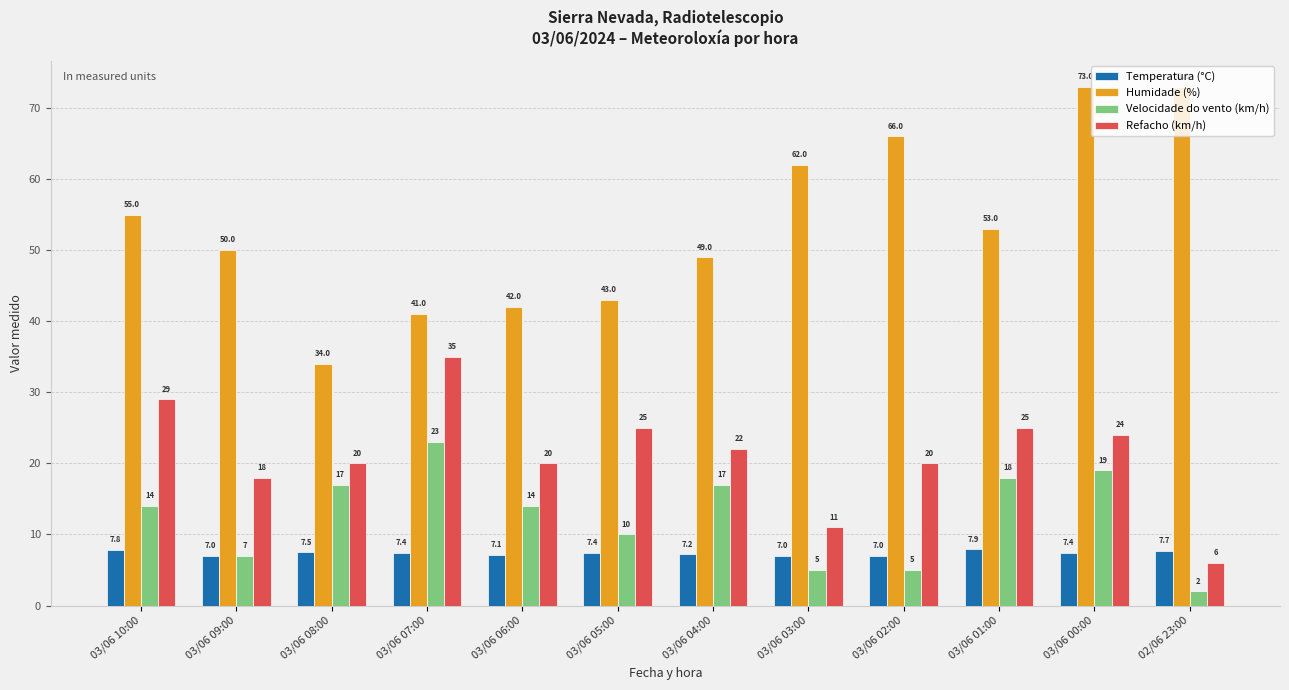

Reading right to left, list all the values displayed in this chart.

Temperatura (°C): 7.7	7.4	7.9	7.0	7.0	7.2	7.4	7.1	7.4	7.5	7.0	7.8
Humidade (%): 73.0	73.0	53.0	66.0	62.0	49.0	43.0	42.0	41.0	34.0	50.0	55.0
Velocidade do vento (km/h): 2.0	19.0	18.0	5.0	5.0	17.0	10.0	14.0	23.0	17.0	7.0	14.0
Refacho (km/h): 6.0	24.0	25.0	20.0	11.0	22.0	25.0	20.0	35.0	20.0	18.0	29.0